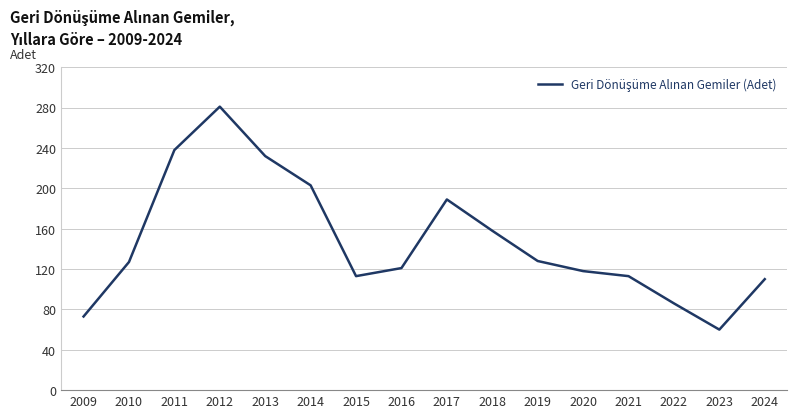

What is the smallest value displayed?

60